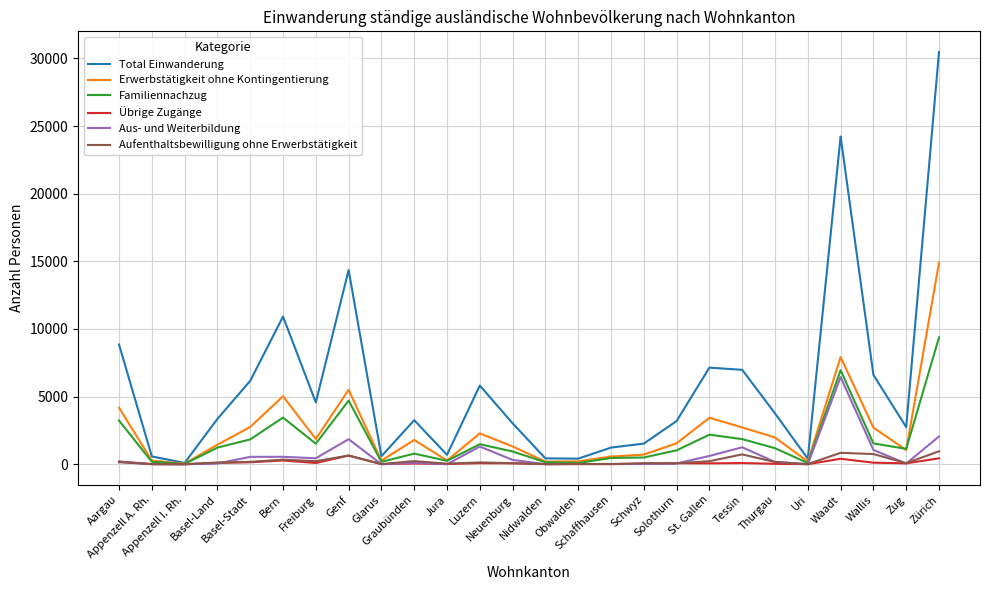

True or false: Aufenthaltsbewilligung ohne Erwerbstätigkeit has more than 1 interior local peaks.

True